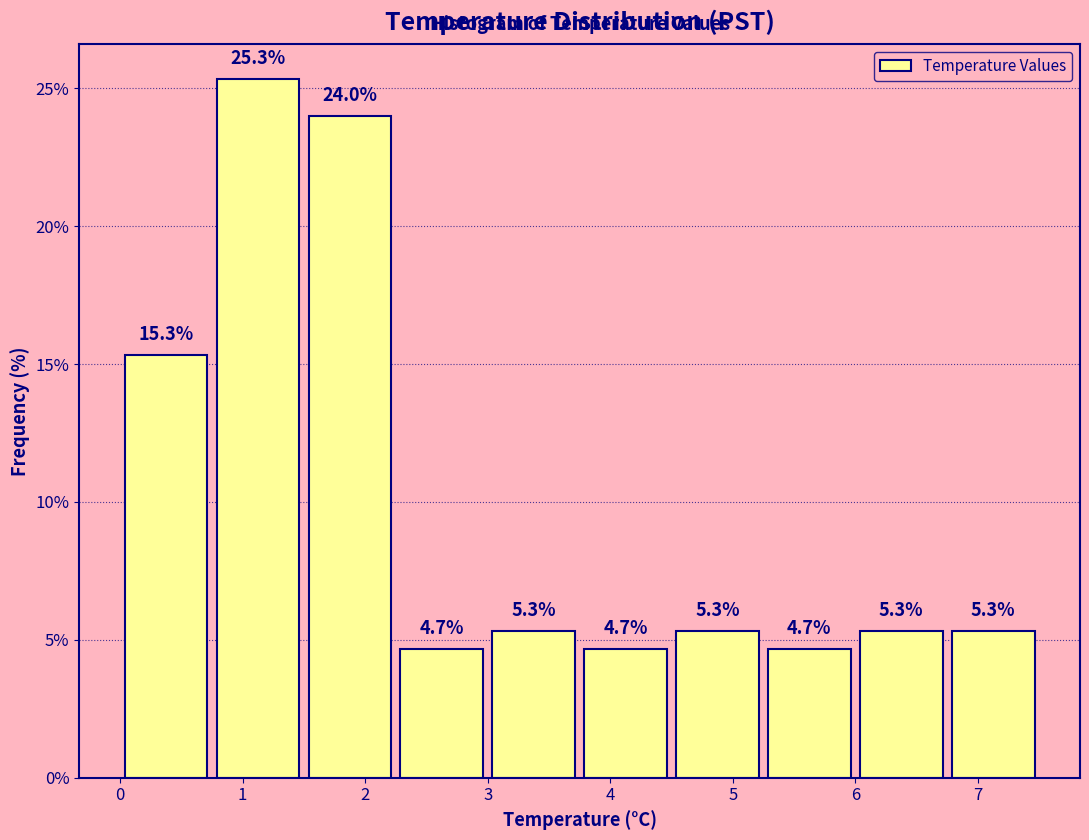

What is the height of the bar covering 2.25 to 3.00 on the x-axis? The bar edges are not printed on the chart, so give them approximately, as read against the axis.

4.7